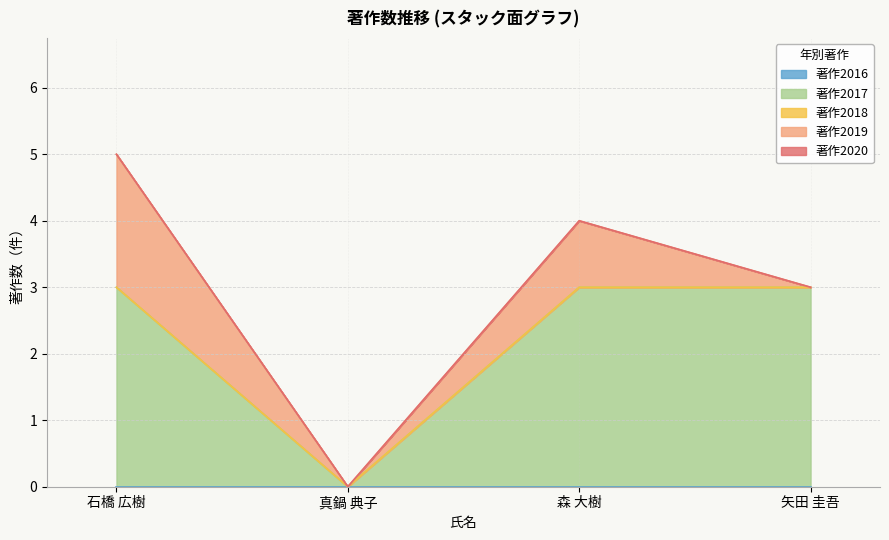

What is the label of the 4th point from the right?

石橋 広樹